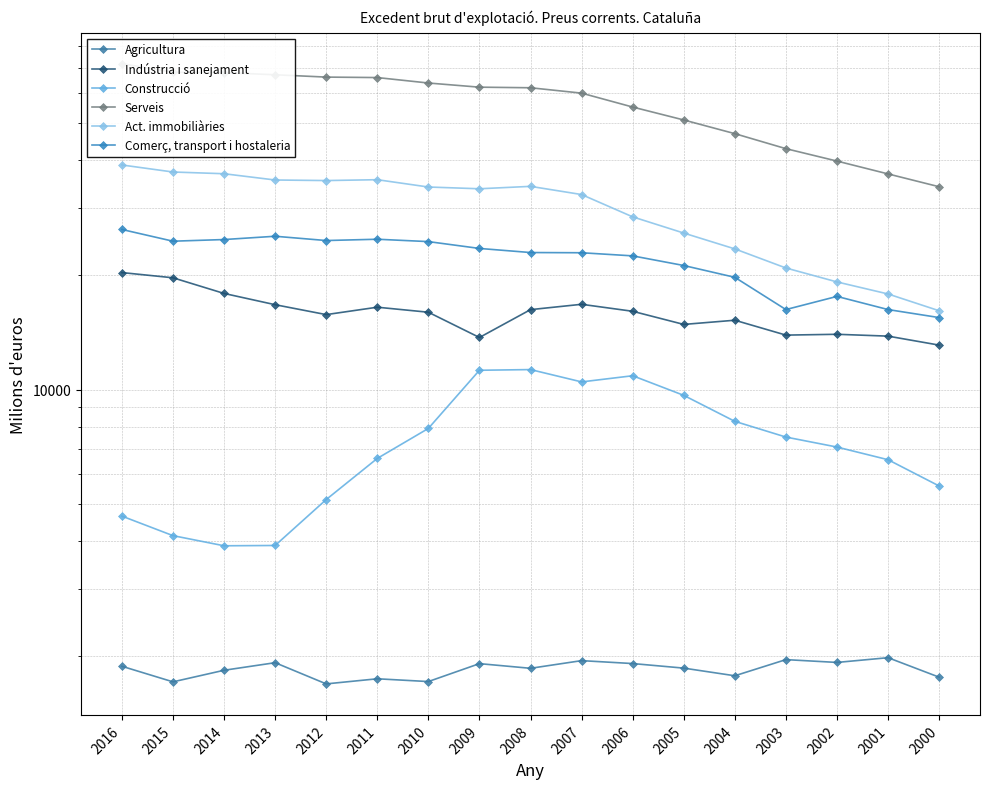

What is the spread (max minus min) of values at 2006?

53293